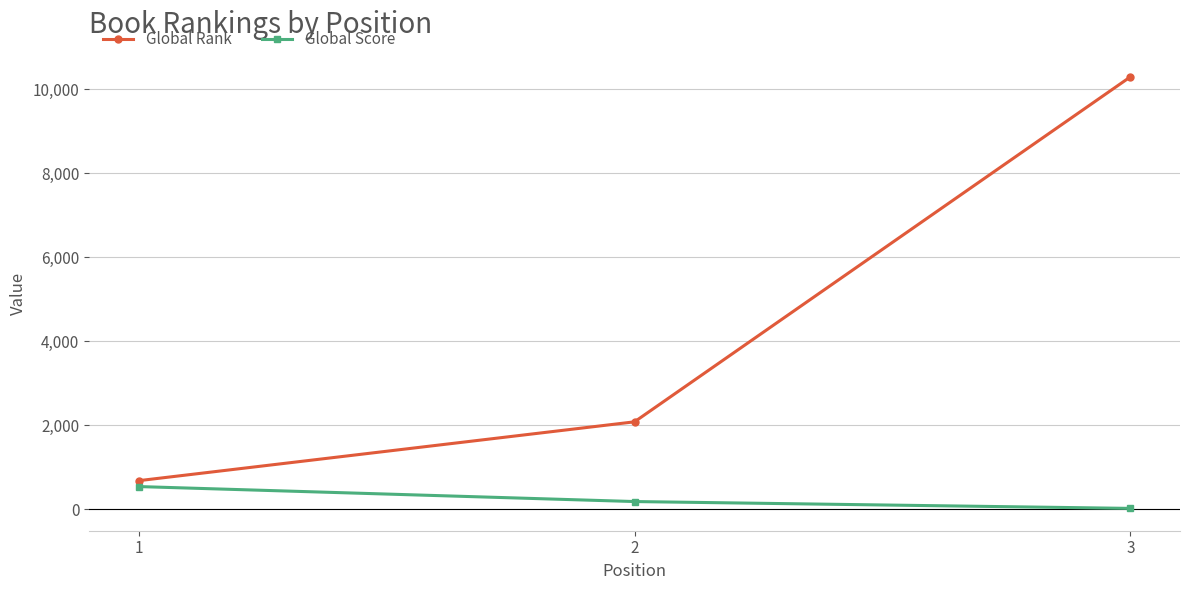

Which series has the largest total across all categories?

Global Rank